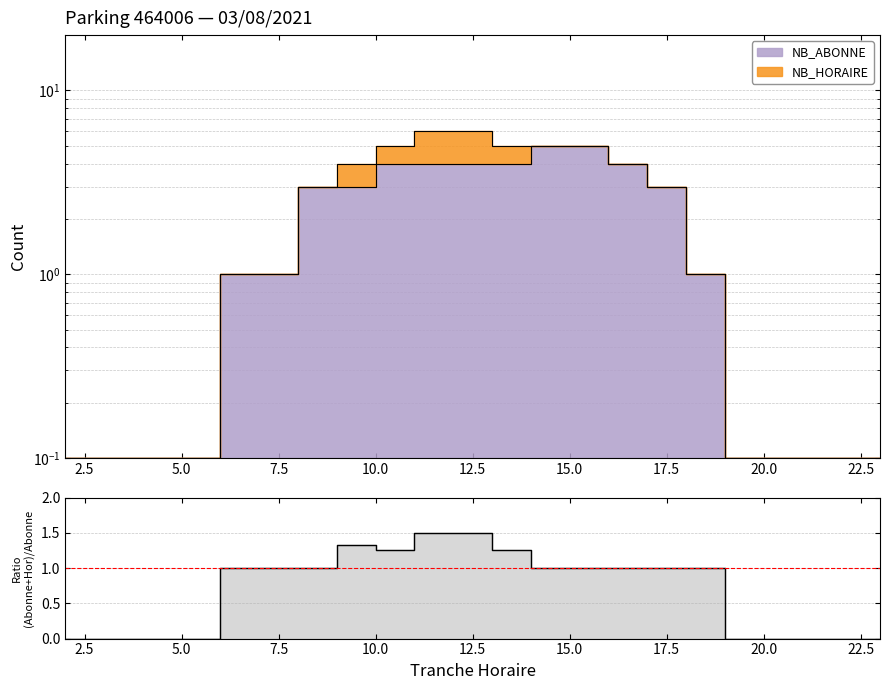

What is the value of the 17th point from the left?

1.0